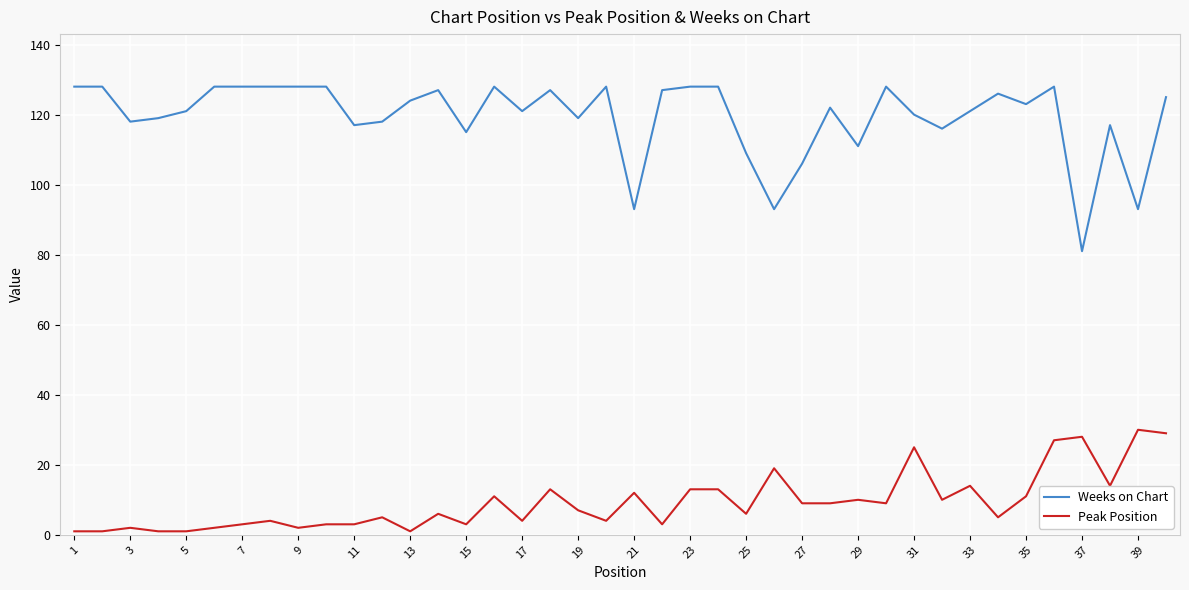

What is the difference between the maximum and minimum values in the Weeks on Chart series?

47